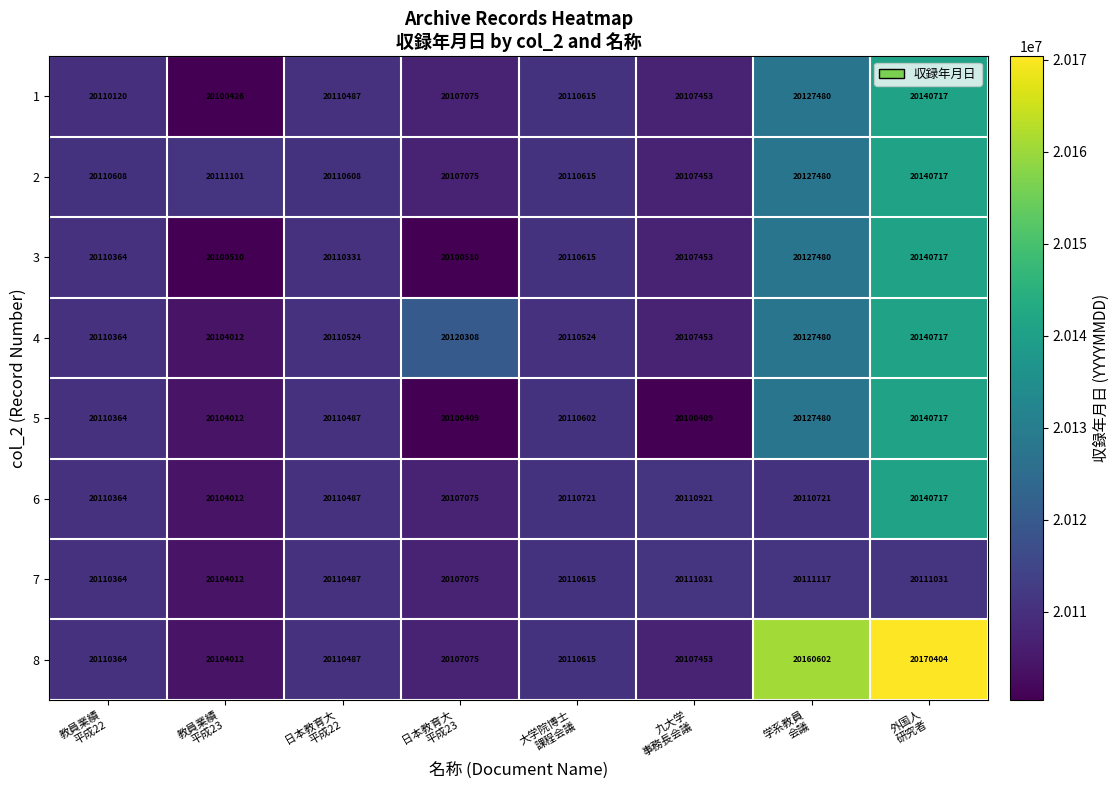

At how many categories does at least one series exceed 20153265?

2